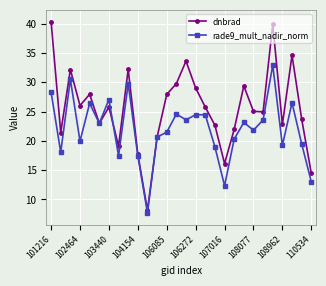

Which series has the largest range (max minus min)?

dnbrad